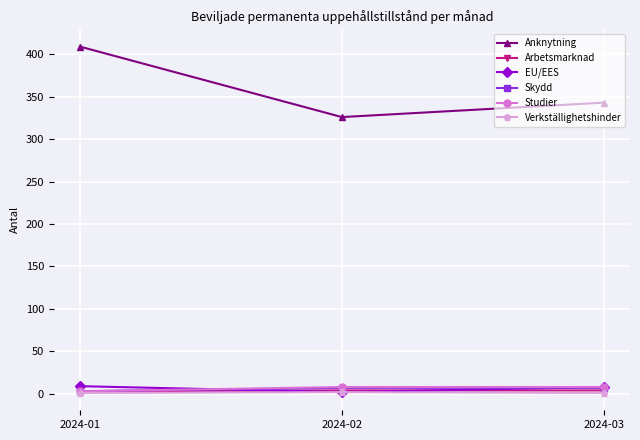

How many categories are shown in the chart?

3